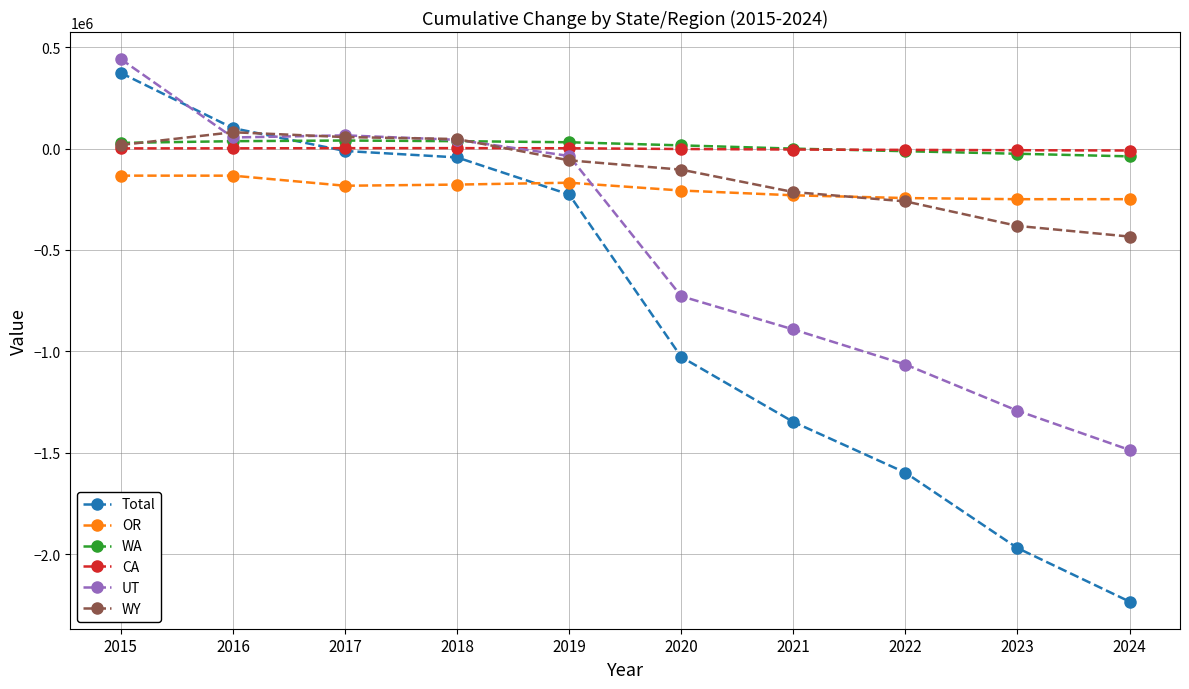

Which series has the largest range (max minus min)?

Total